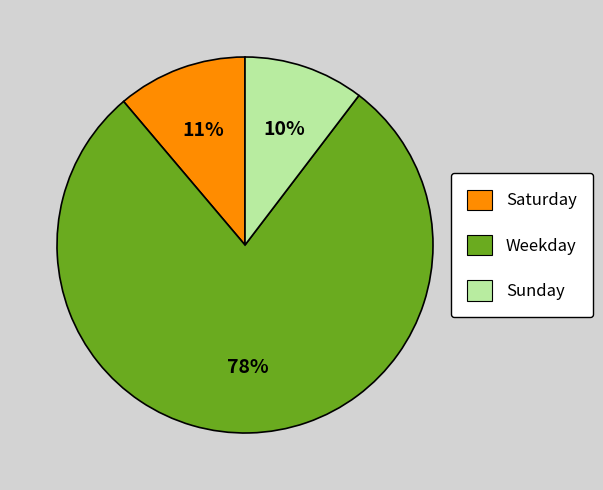

Which slice is the largest?

Weekday